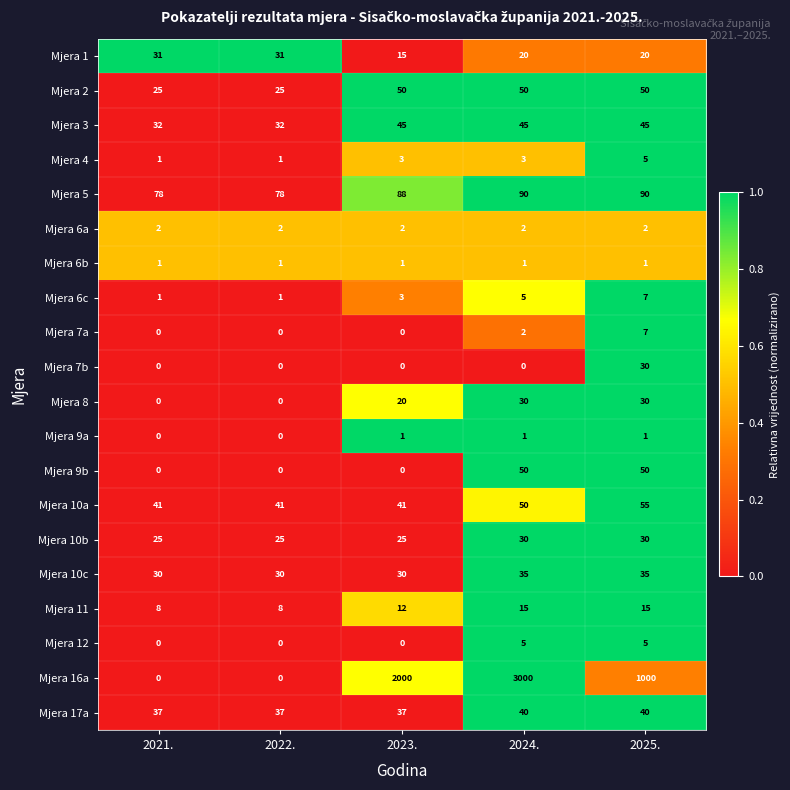

Which series has the widest spread of values?

Mjera 16a